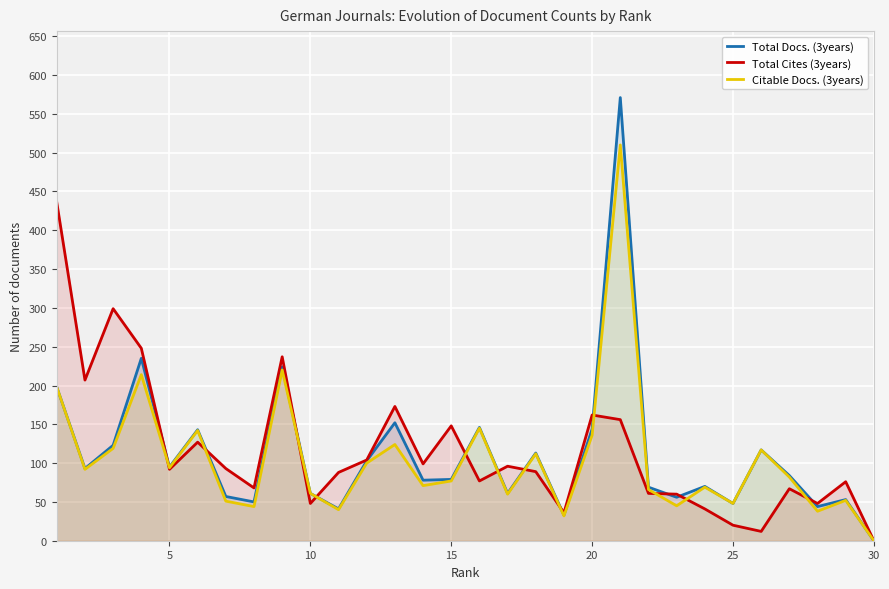

How many interior local peaks does the Citable Docs. (3years) series have?

10